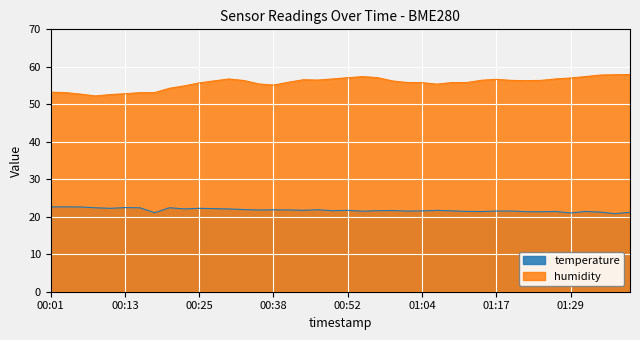

What value does the temperature series have at 01:04?

21.6